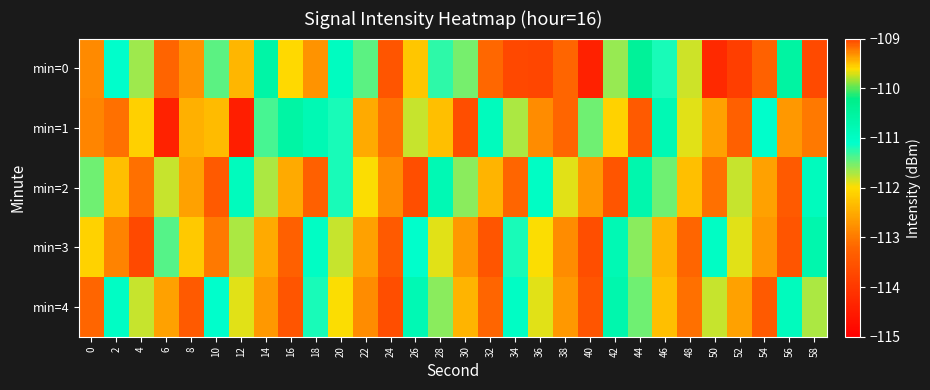

What is the minimum value shown in the chart?

-114.4